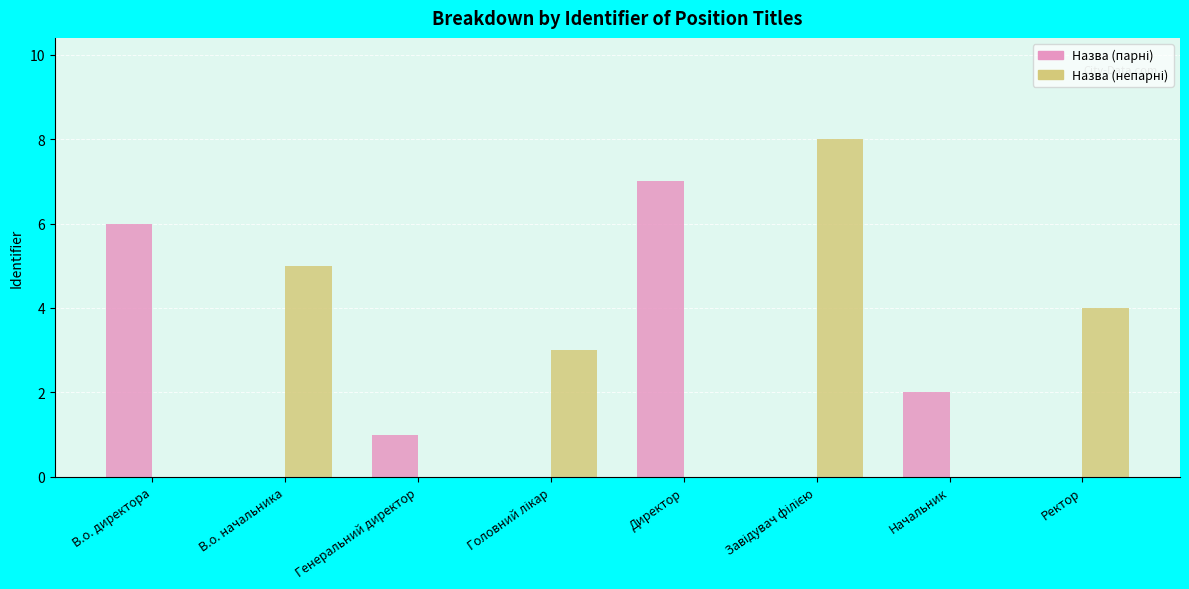

What is the greatest value displayed?

8